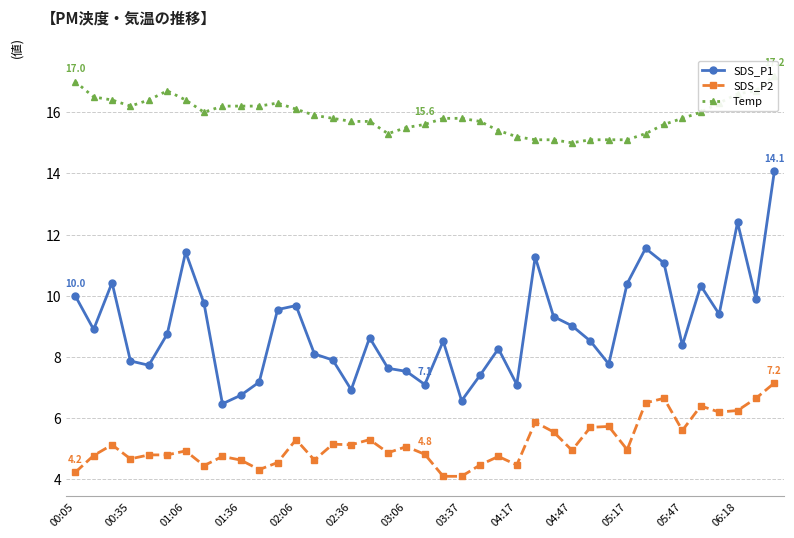

Is the value of SDS_P1 at 16 greater than the value of Temp at 22?

No